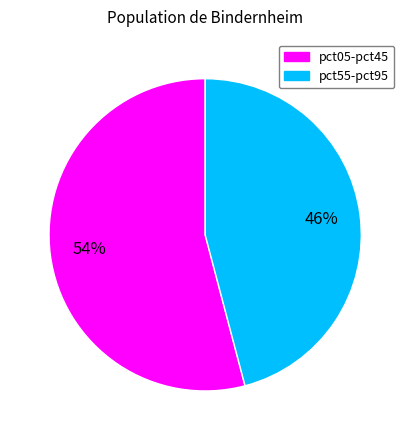

Is there a majority slice in this chart?

Yes